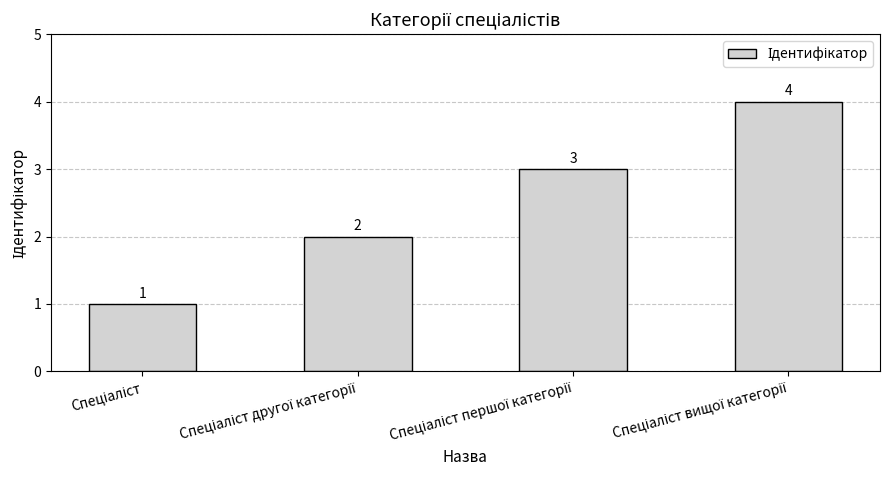

Count the values in the range 2 to 4.

3